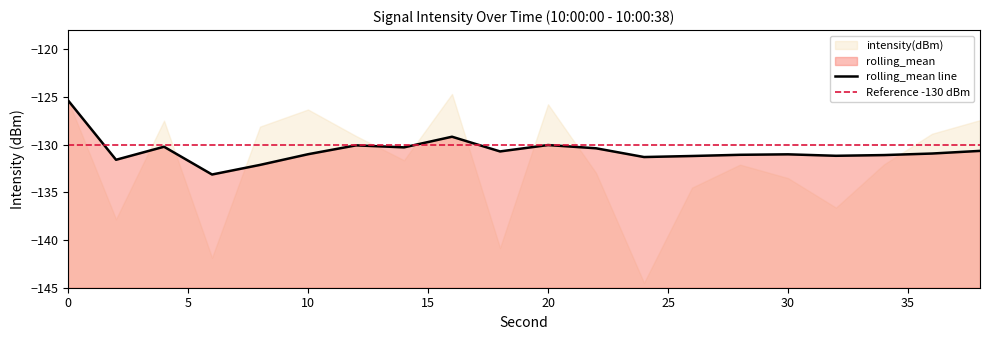

At which category does the data reach its first local valley?

2